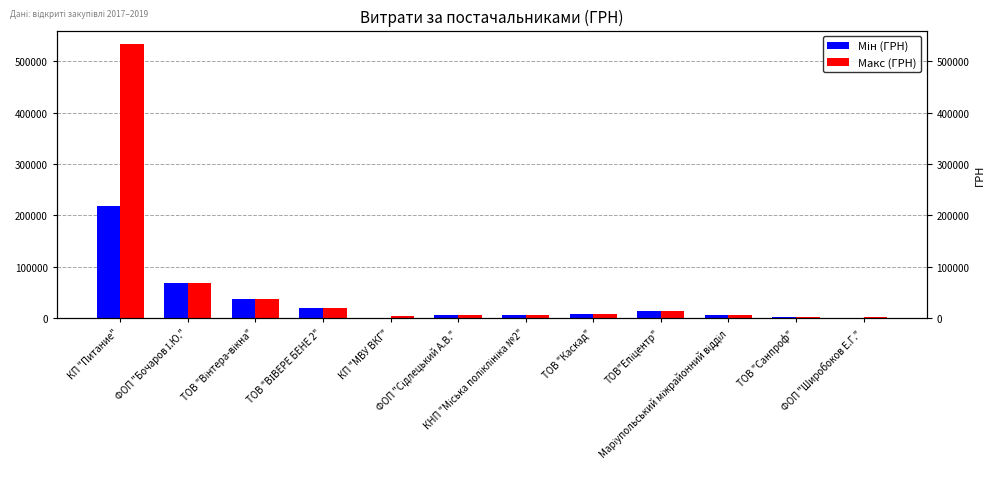

What is the difference between the maximum and minimum values in the Мін (ГРН) series?

216216.8